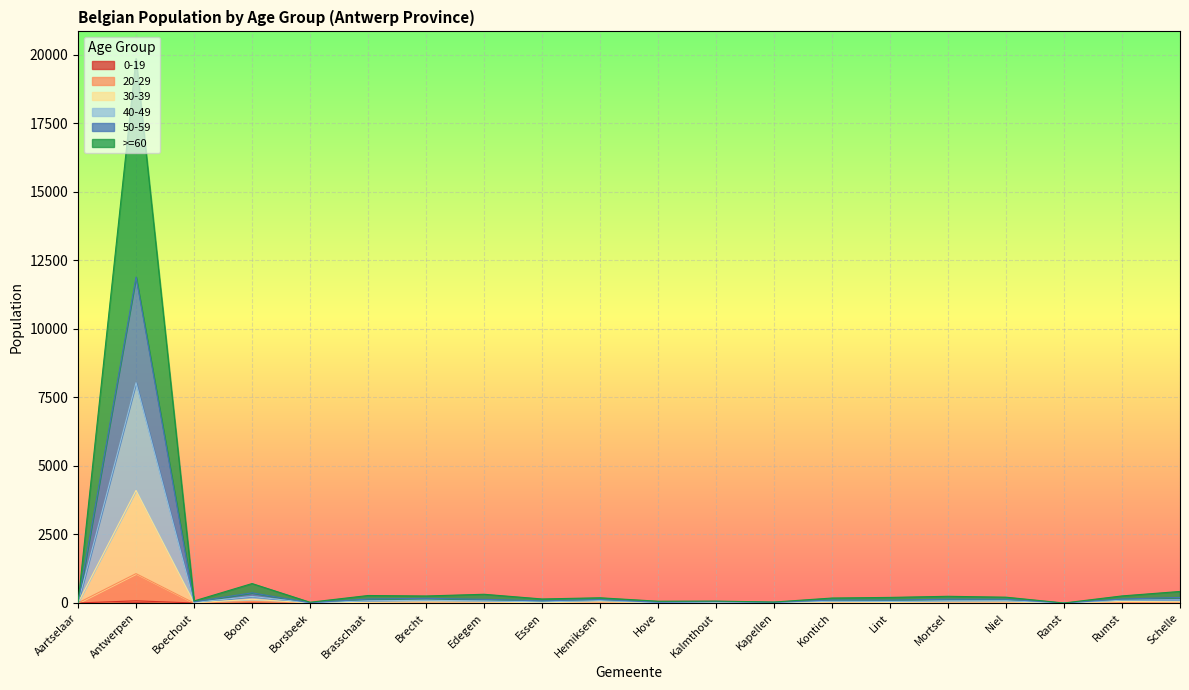

What is the greatest value displayed?

19854